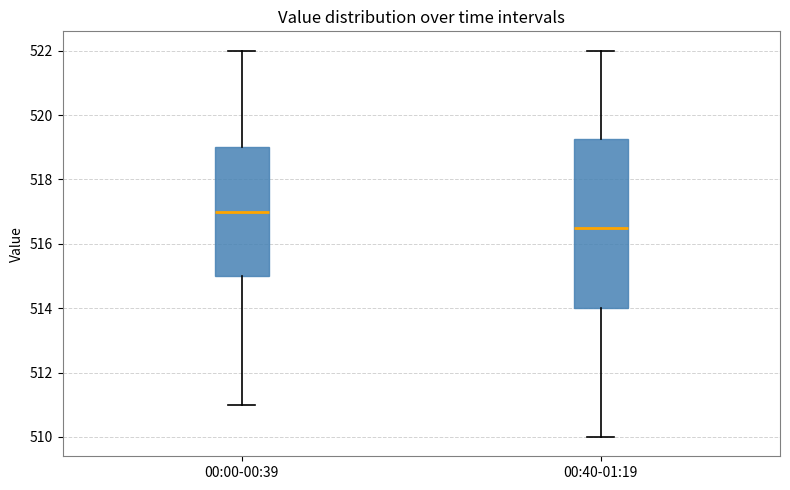

Which box's median line is the lowest?

00:40-01:19